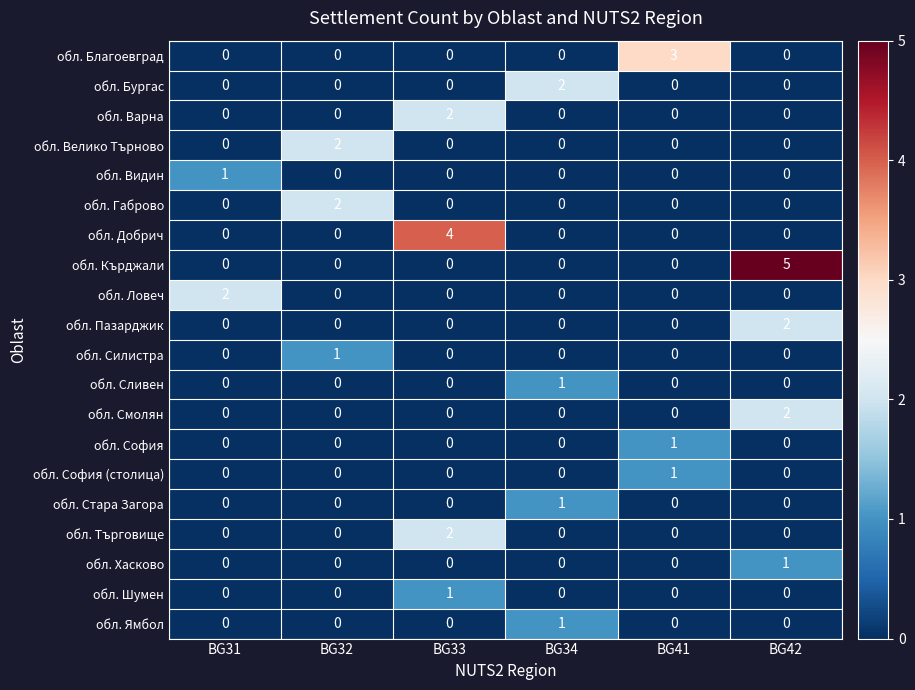

What is the greatest value displayed?

5